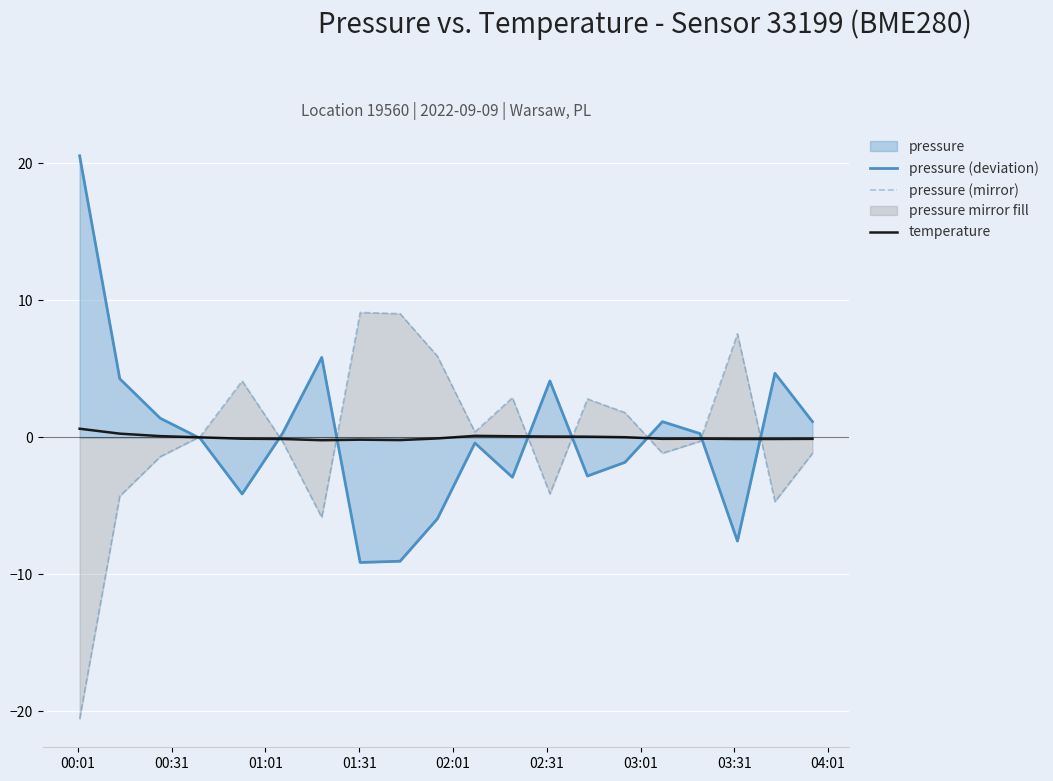

What is the lowest value of the pressure (deviation) series?

-9.1